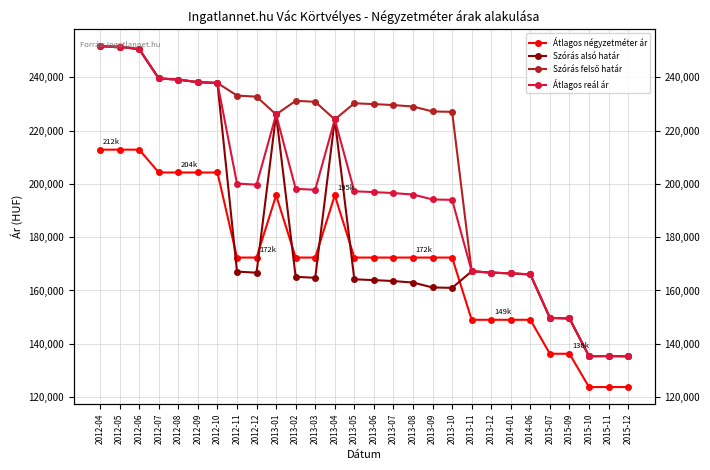

How many distinct data groups are displayed?

4